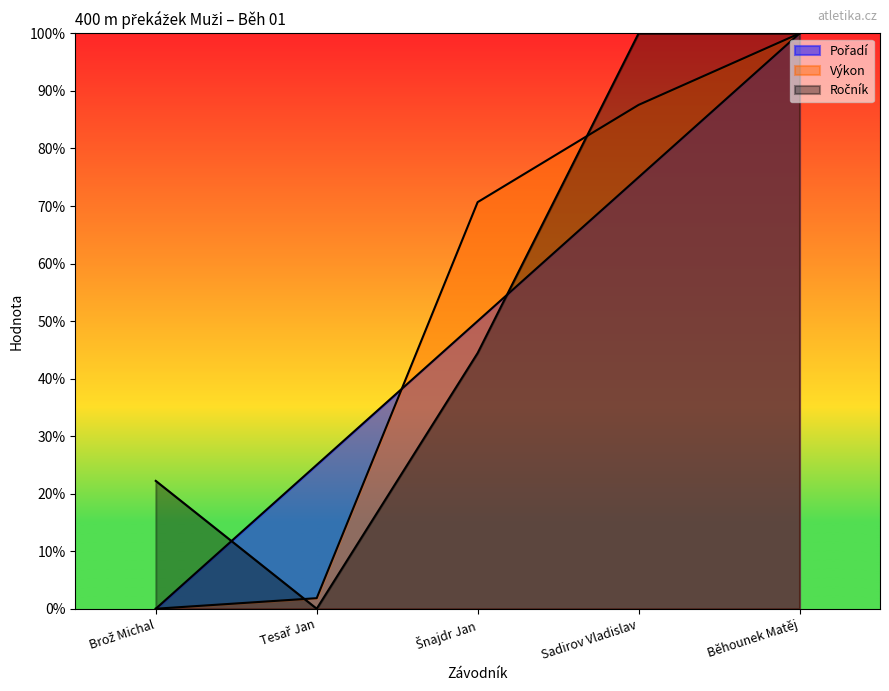

What is the label of the 2nd point from the left?

Tesař Jan